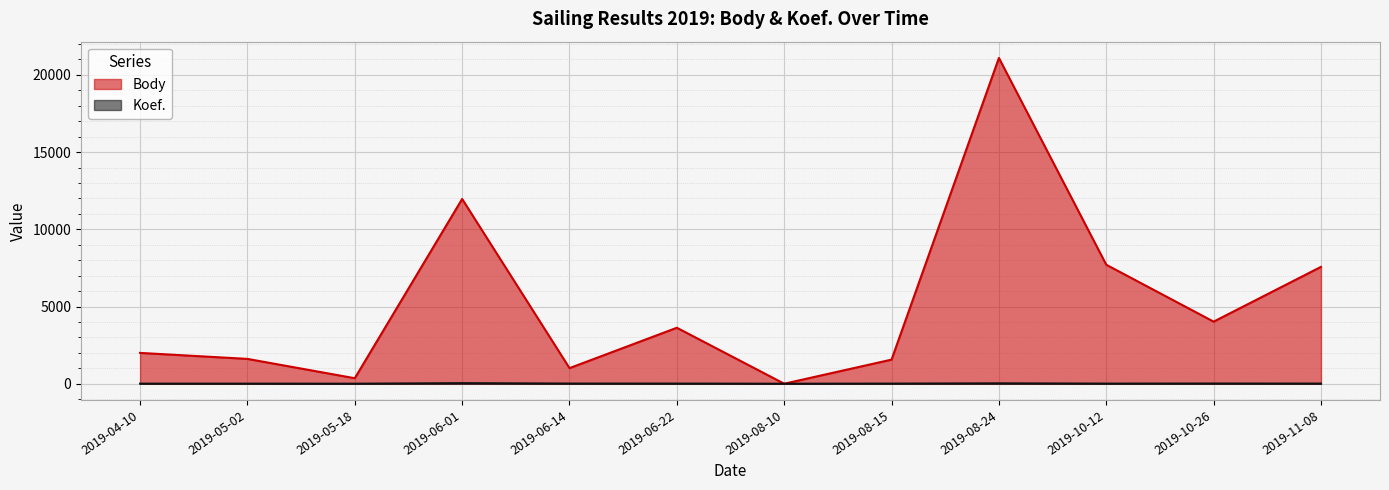

Which series has the largest range (max minus min)?

Body